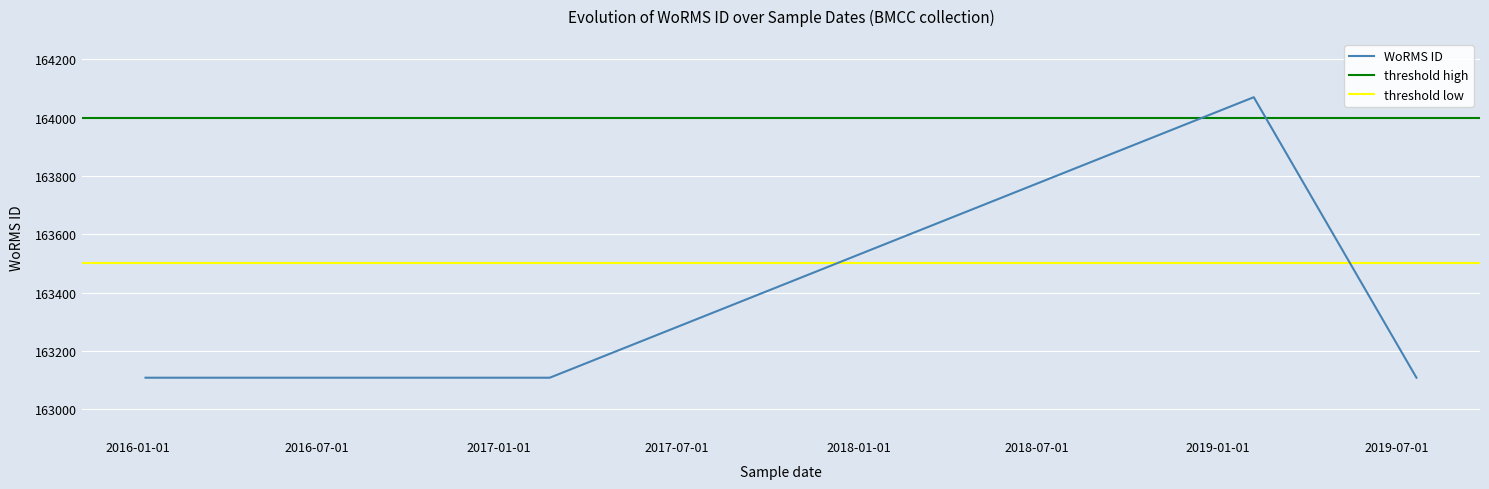

The value at 06-02-2019 is 88964. True or false?

False